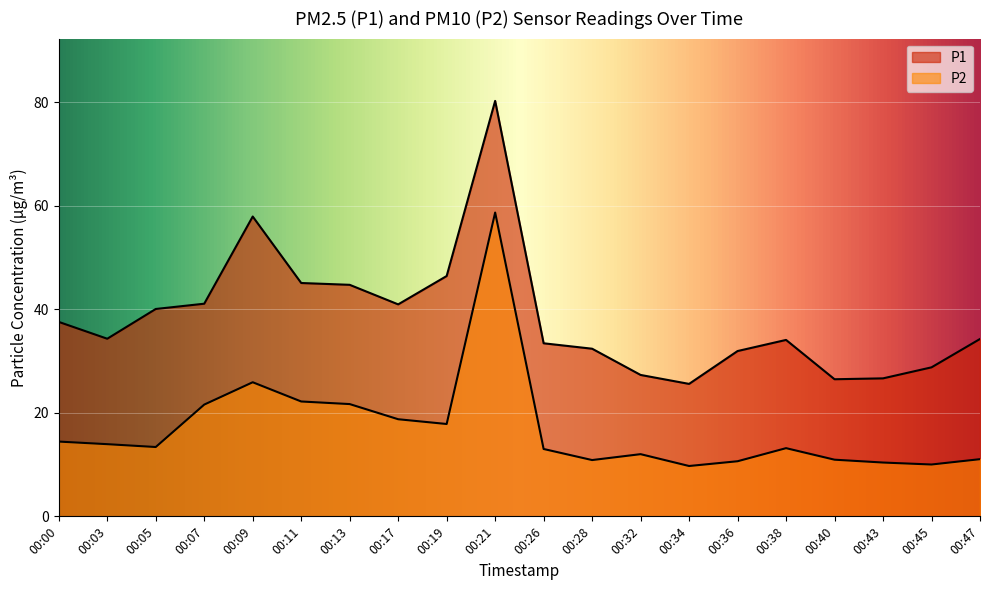

Count the number of data series in this chart.

2